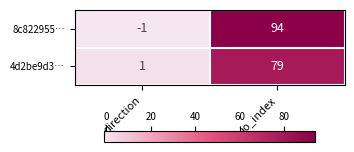

Reading left to right, extract all data points from this chart.

8c822955…: -1	94
4d2be9d3…: 1	79